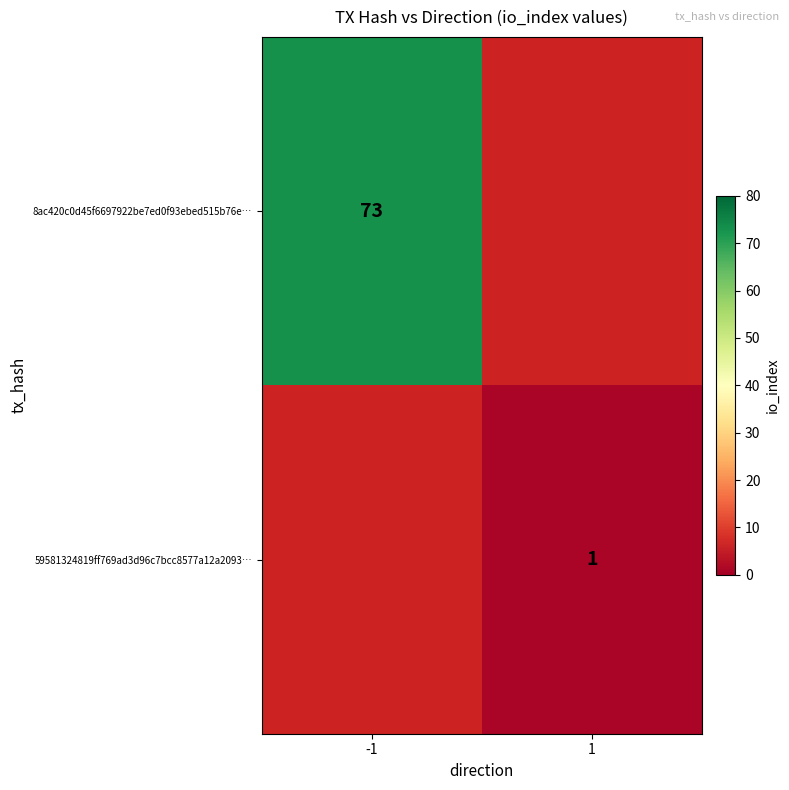

True or false: 8ac420c0d45f6697922be7ed0f93ebed515b76e… has a value of 40 at -1.

False